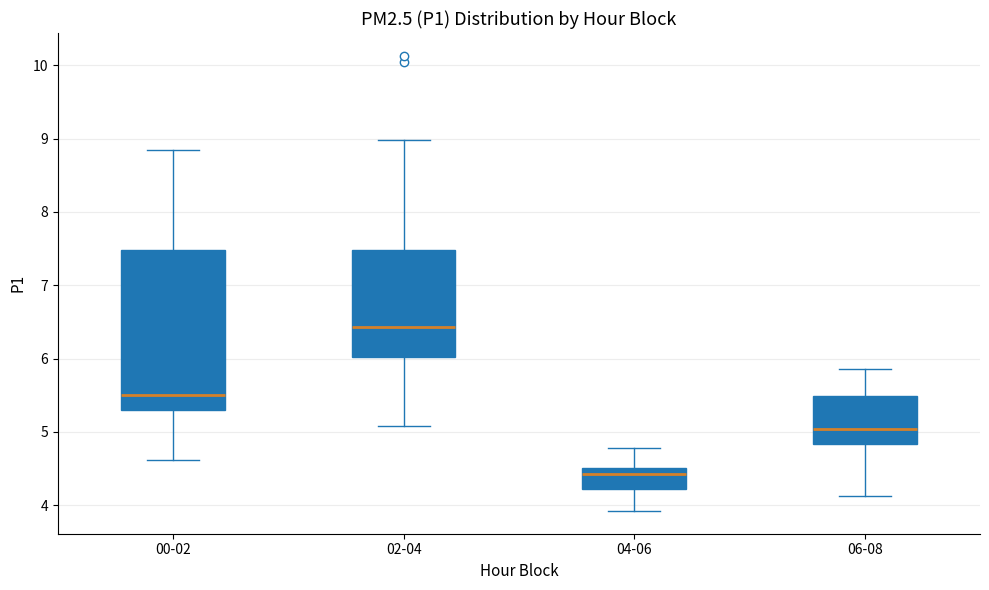

Which box has the highest median line?

02-04